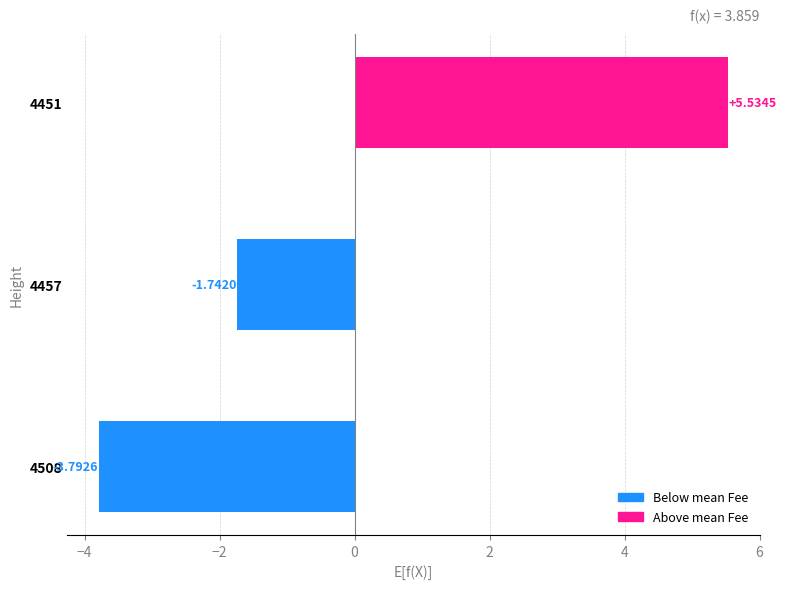

Rank the categories by value from lowest to highest.

4508, 4457, 4451